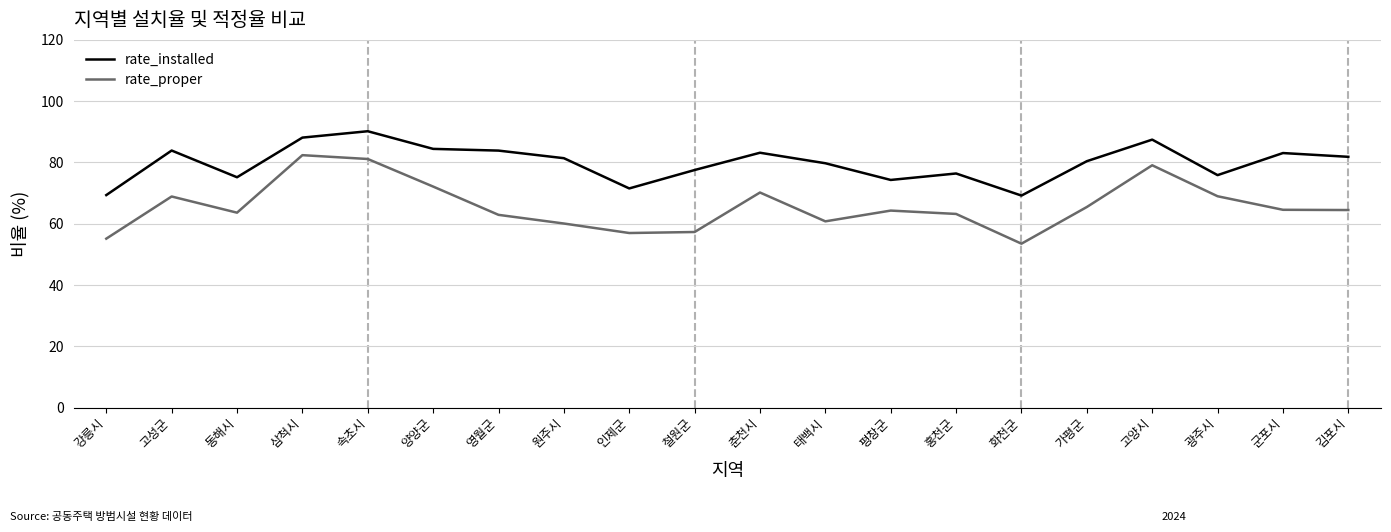

Which series has the largest range (max minus min)?

rate_proper